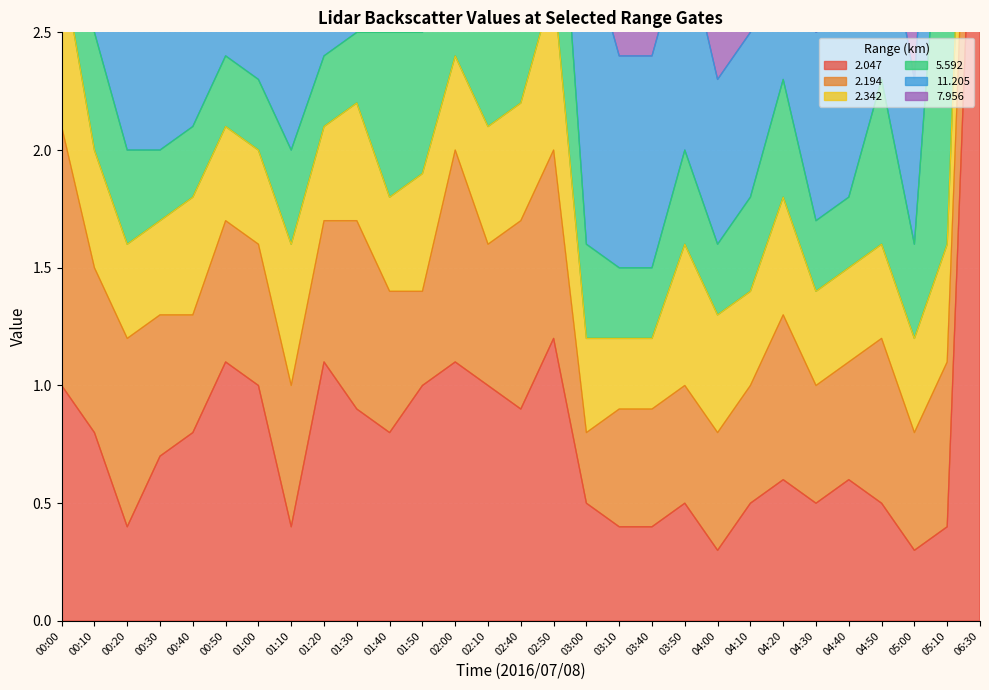

True or false: 5.592 has a value of 0.9 at 02:50.

True